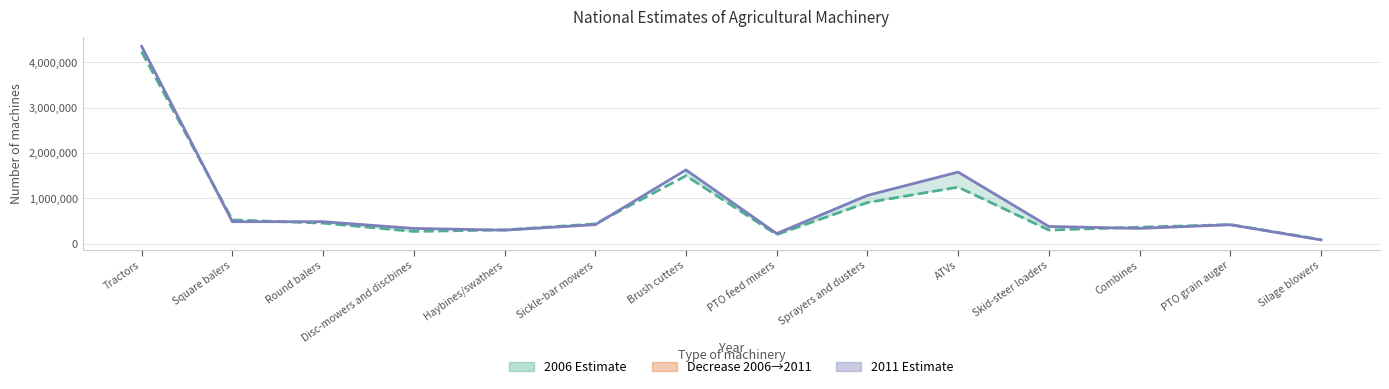

Which category has the highest value across all series?

Tractors